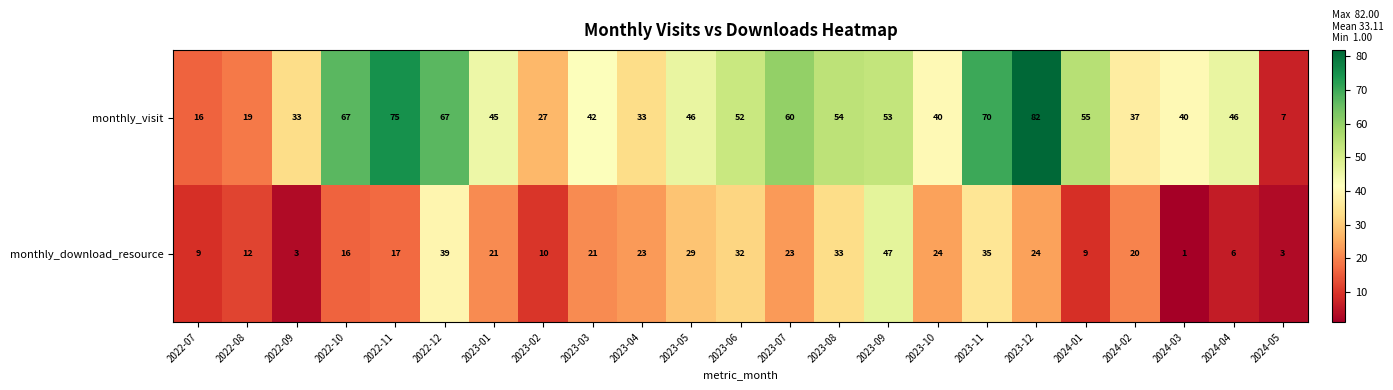

Is the value of monthly_visit at 2024-04 greater than the value of monthly_download_resource at 2023-10?

Yes